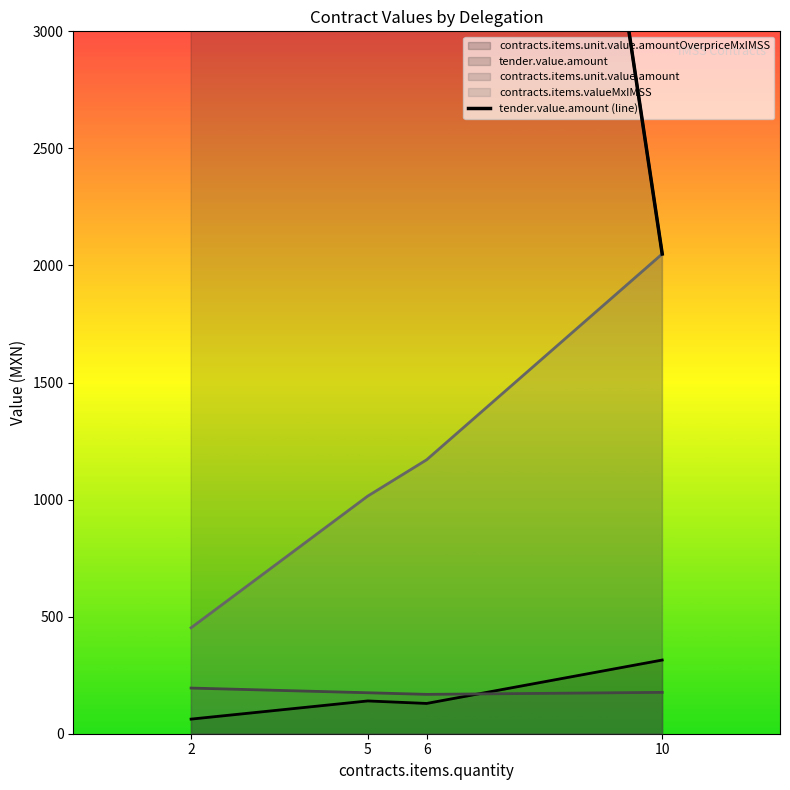

What is the sum of all values?

24280.6